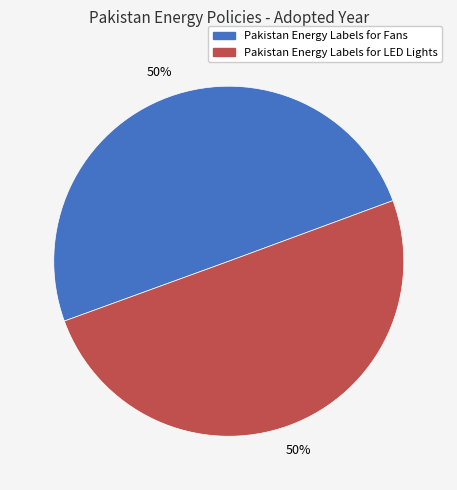

What percentage is the Pakistan Energy Labels for LED Lights slice, to the nearest percent?

50%